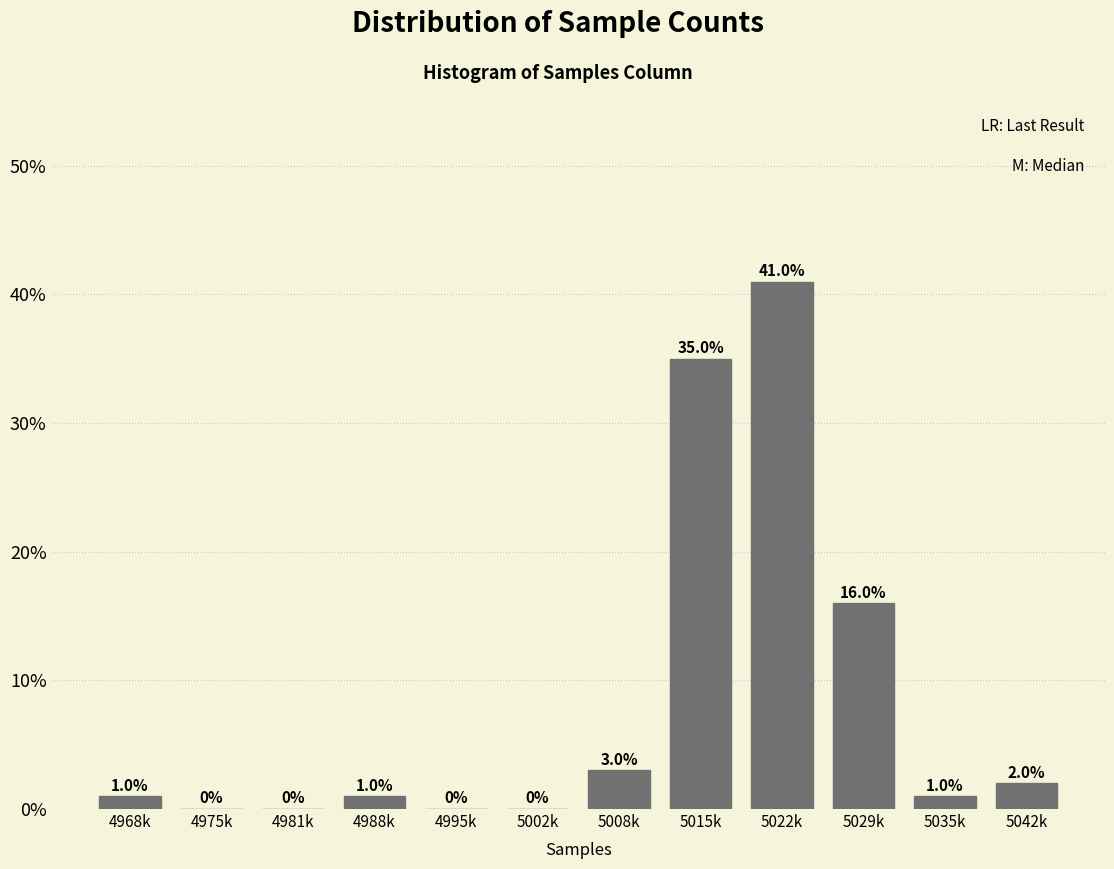

Are the bars horizontal?

No